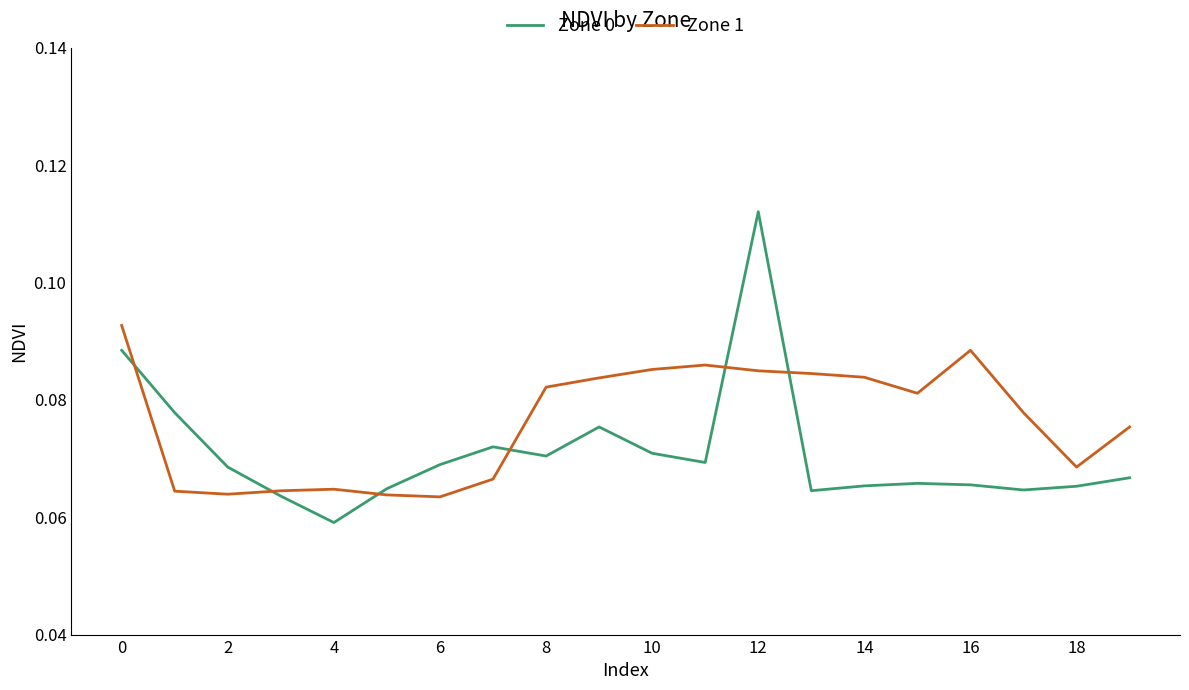

Is this an area chart (filled region under the line)?

No